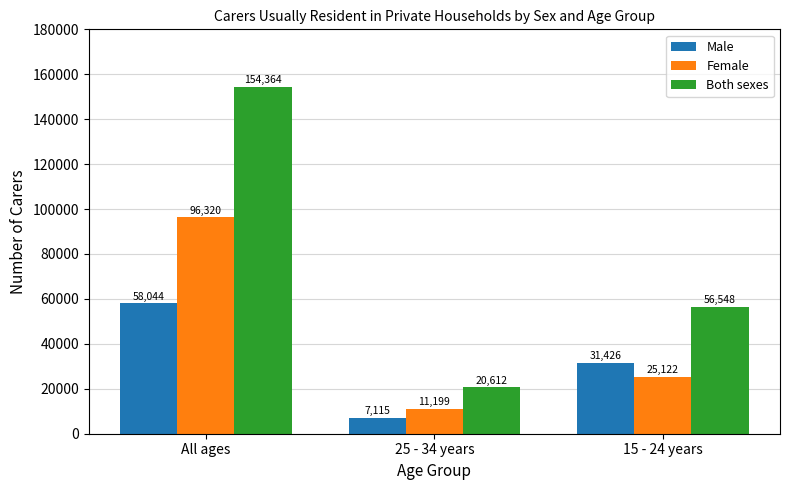

What is the sum of the Both sexes values at 25 - 34 years and All ages?

174976